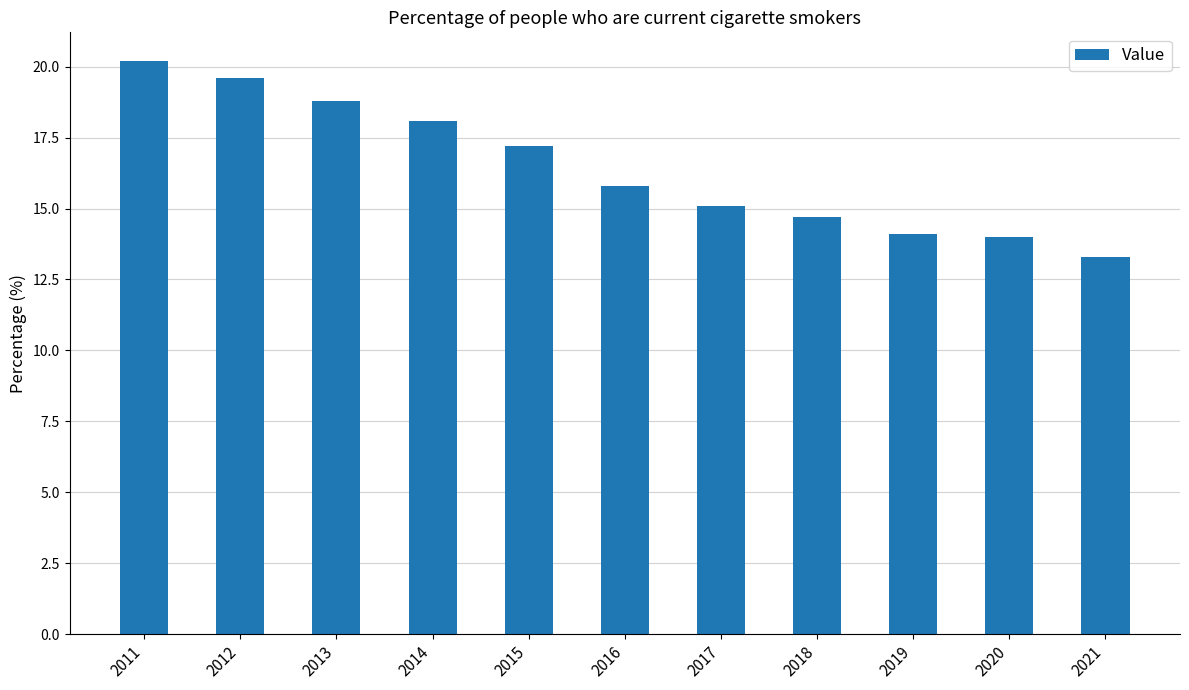

Which has a higher value, 2021 or 2017?

2017